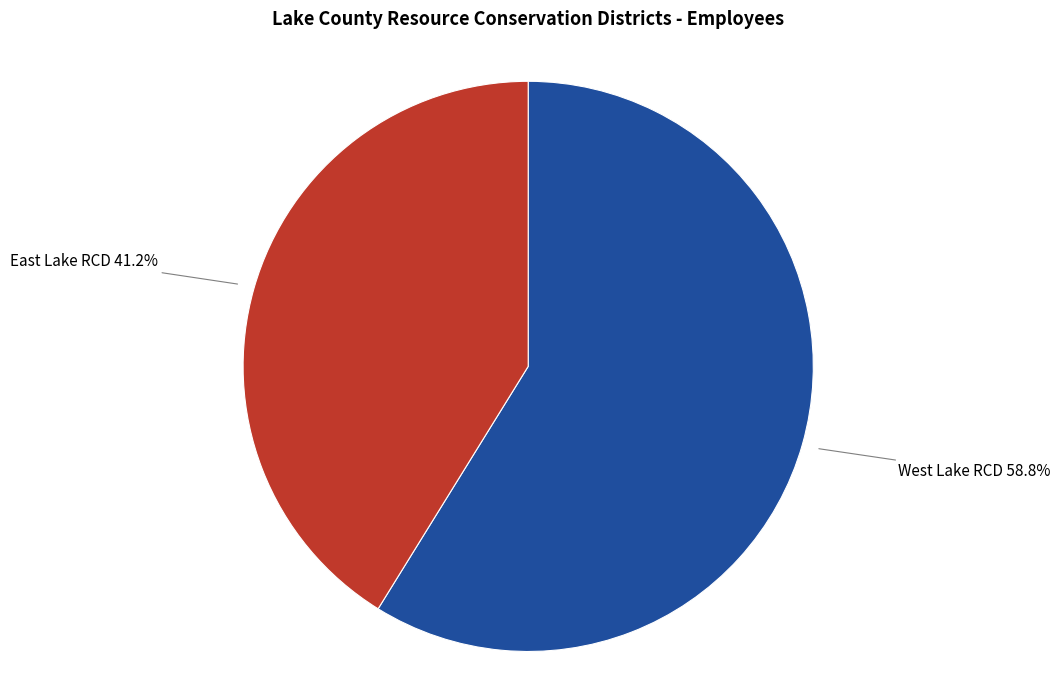

Which slice is the smallest?

East Lake RCD